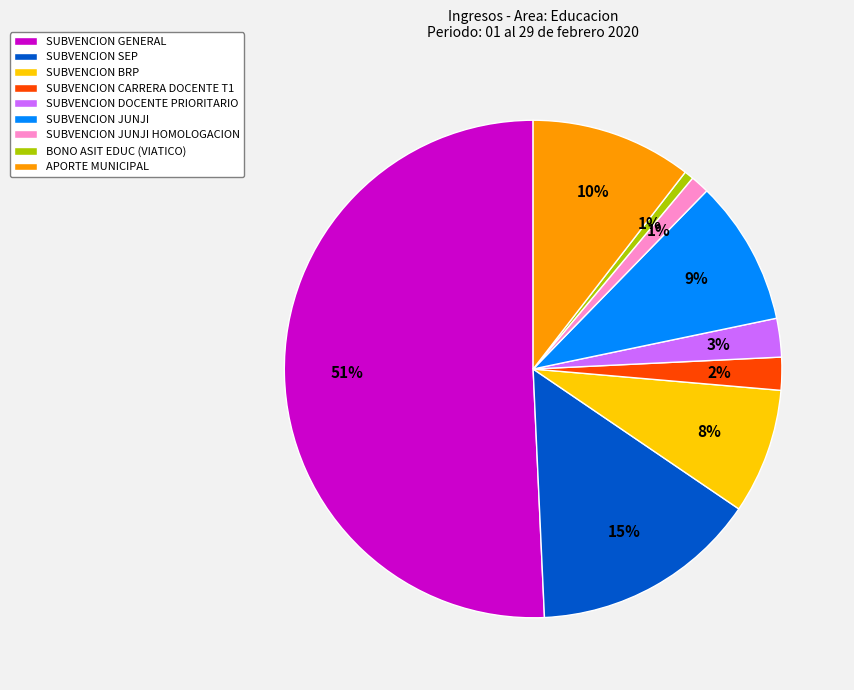

To the nearest percent, what is the difference between the largest and smallest slice percentages?

50%